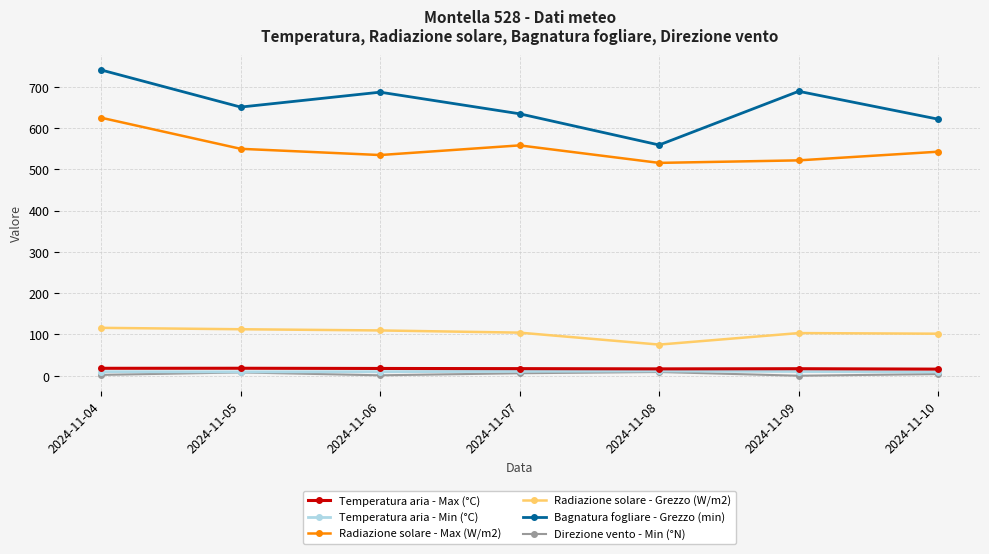

Is the value of Temperatura aria - Min (°C) at 2024-11-10 greater than the value of Temperatura aria - Max (°C) at 2024-11-06?

No